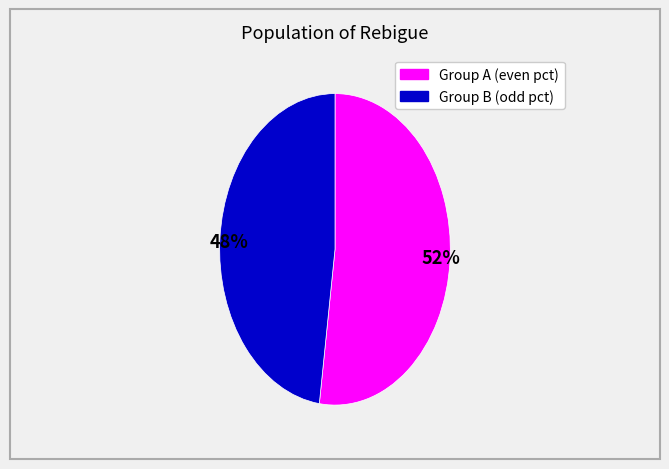

Which slice is the smallest?

48%